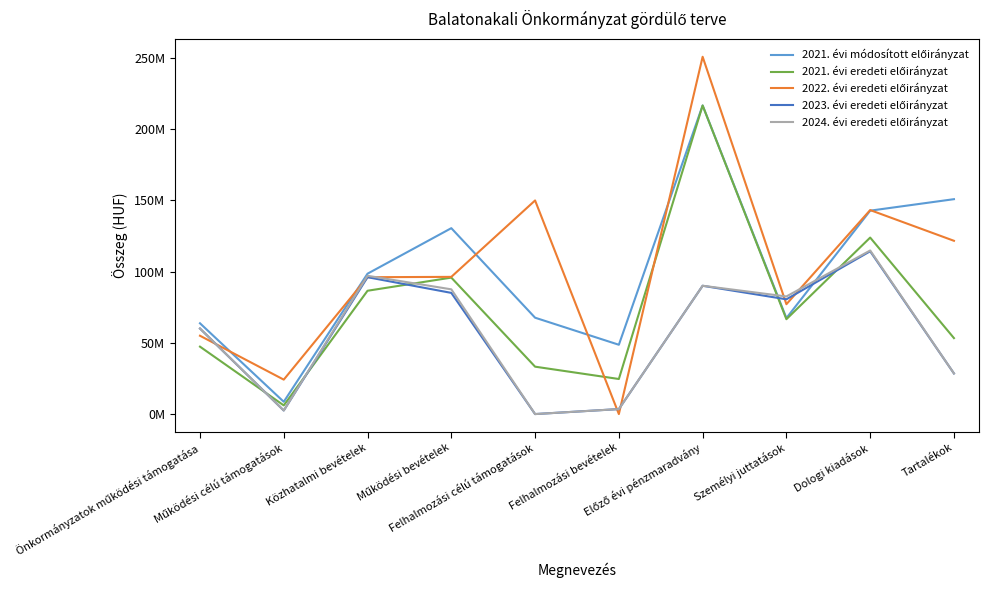

Does the chart have visible grid lines?

No